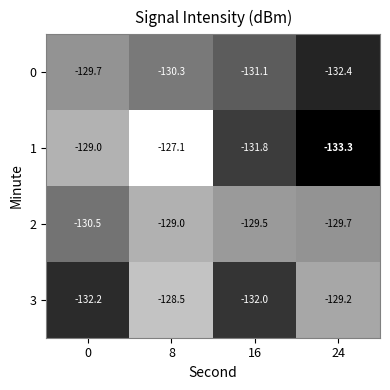

Reading right to left, list all the values displayed in this chart.

0: -132.4	-131.1	-130.3	-129.7
1: -133.3	-131.8	-127.1	-129.0
2: -129.7	-129.5	-129.0	-130.5
3: -129.2	-132.0	-128.5	-132.2